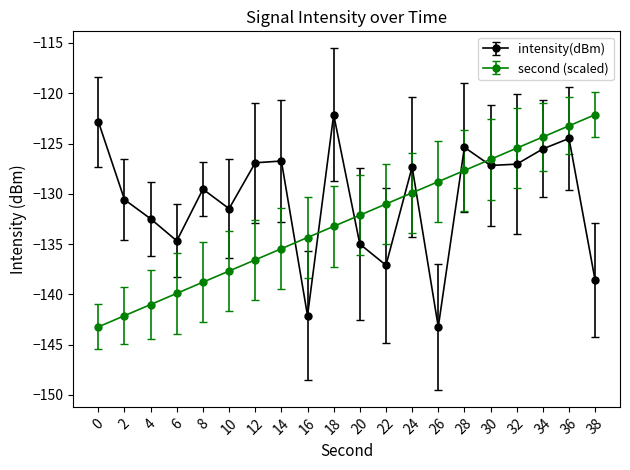

At which category is the sum across all series the highest?

36